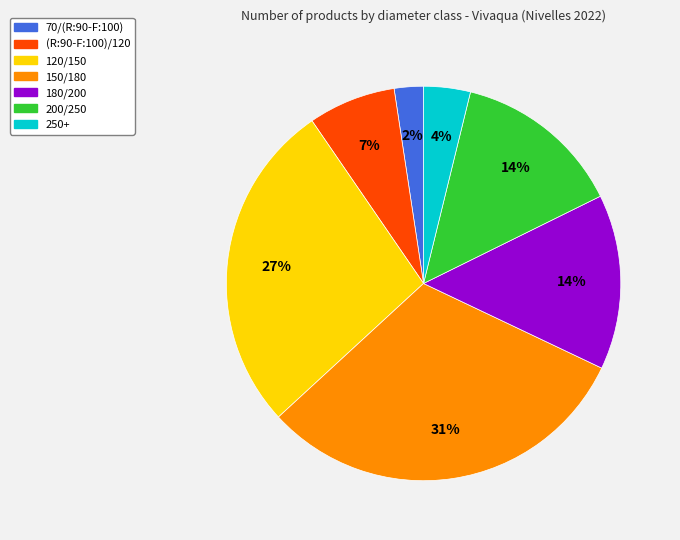

How many slices are in this pie chart?

7